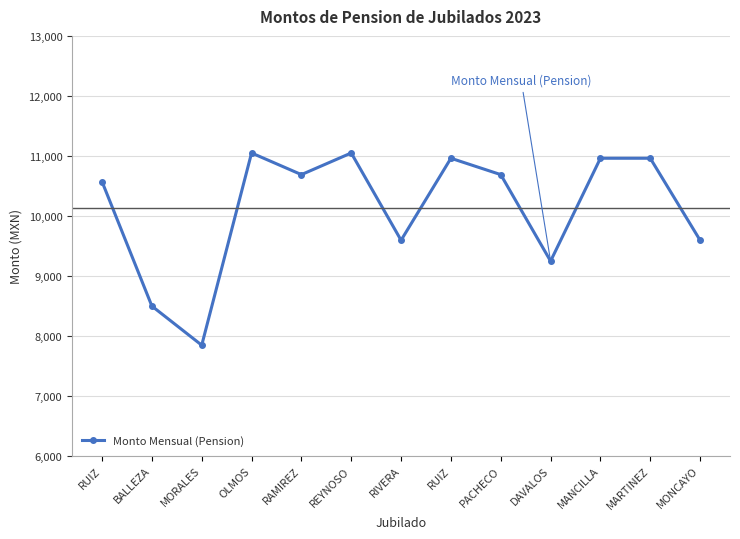

How many data points are less than 10686?

6